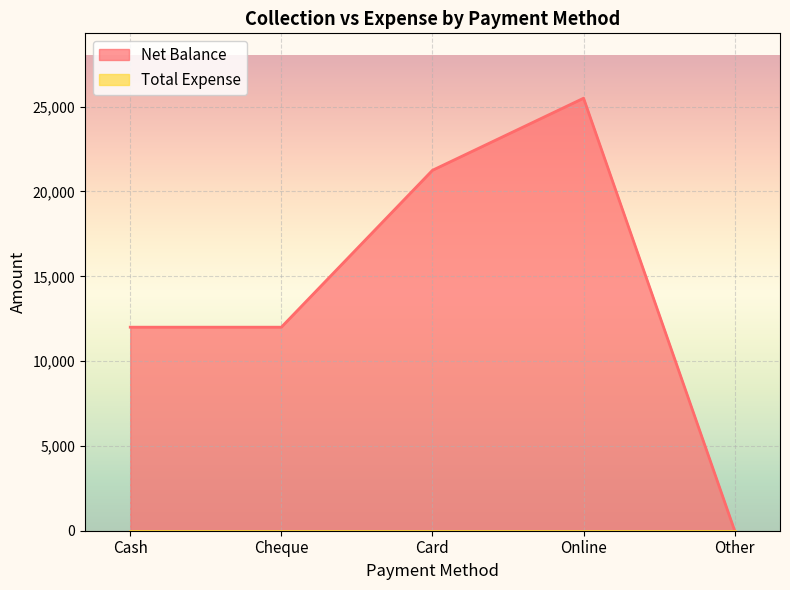

Reading left to right, what are all the values shown in this chart?

Cash=12000	Cheque=12000	Card=21250	Online=25500	Other=0